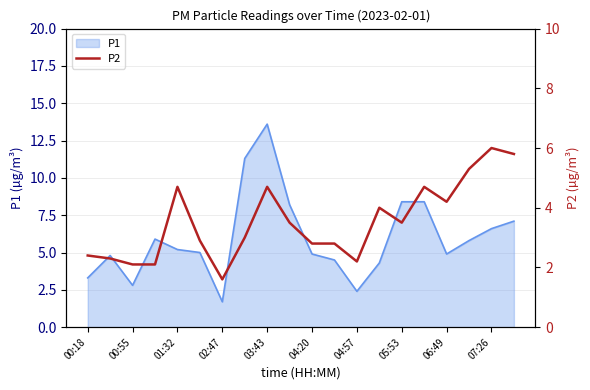

True or false: P1 has a value of 3.2 at 05:53.

False